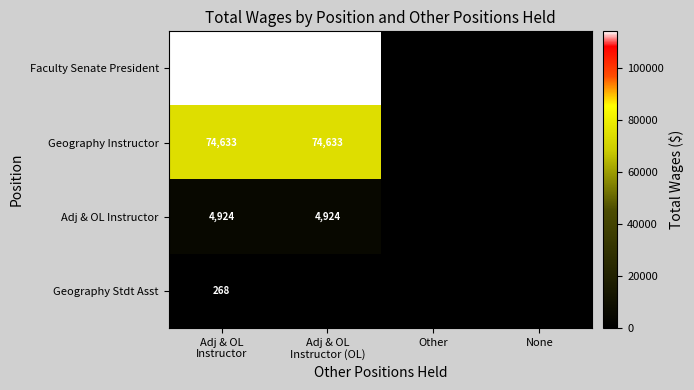

What is the difference between the maximum and minimum values in the Adj & OL Instructor series?

4924